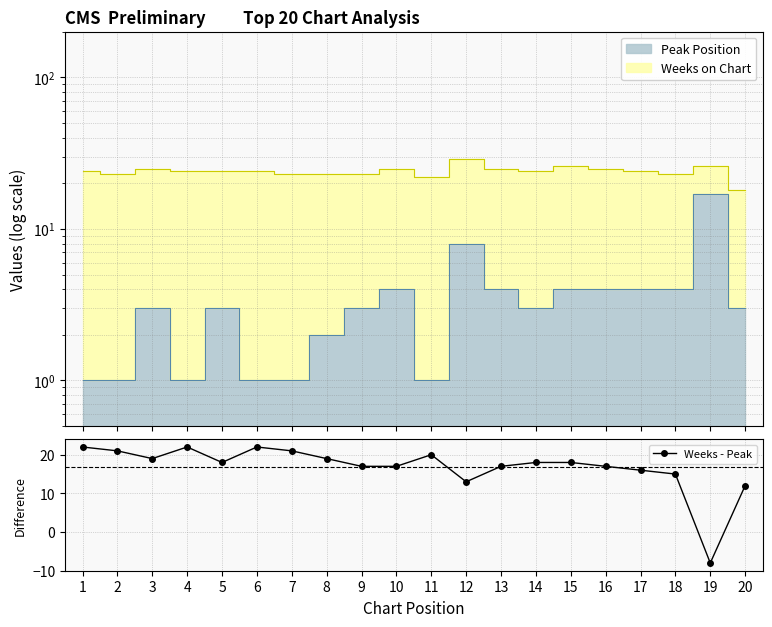

What is the maximum value shown in the chart?

22